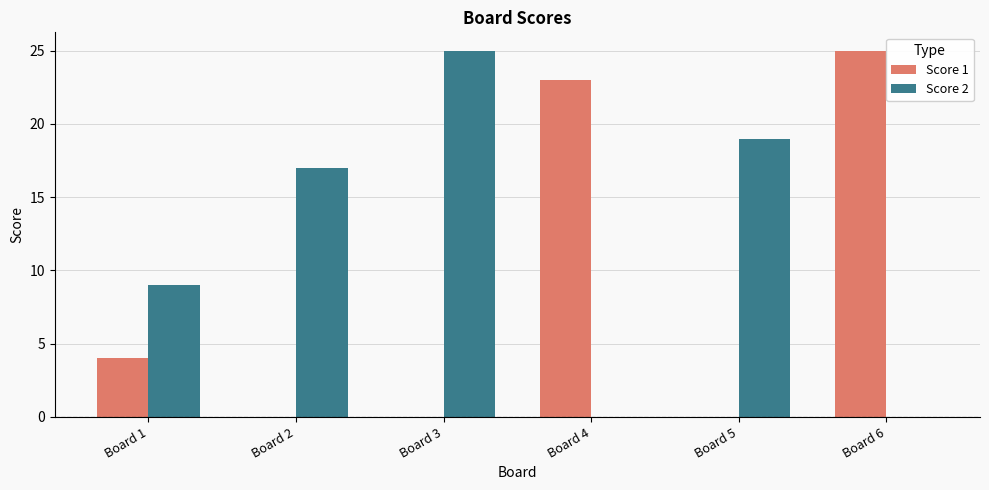

Is it true that Score 1 equals 5 at Board 1?

False